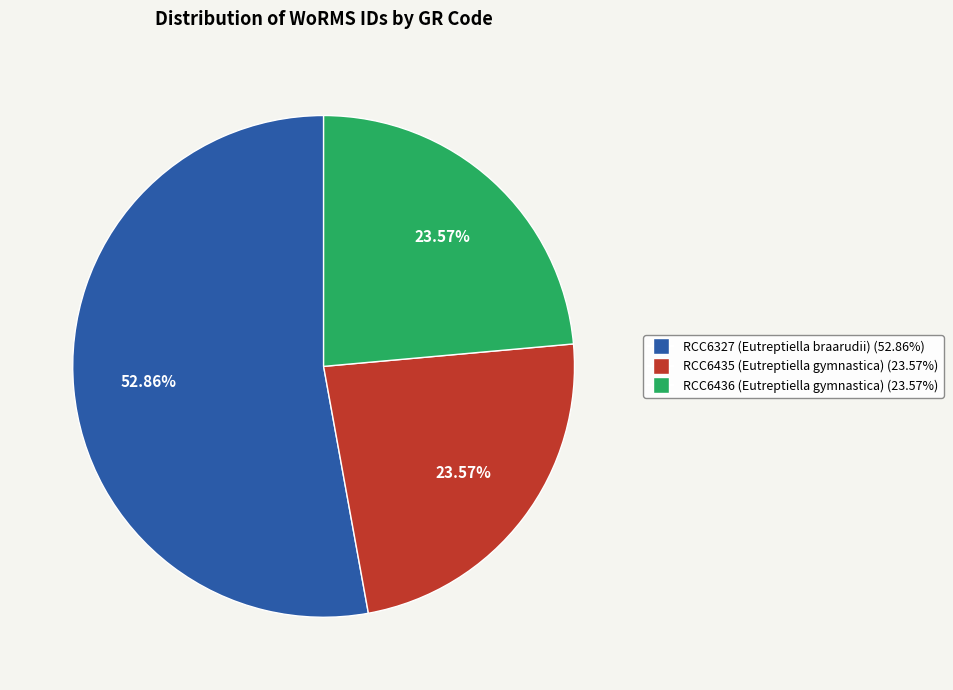

Which category accounts for the majority?

RCC6327 (Eutreptiella braarudii)